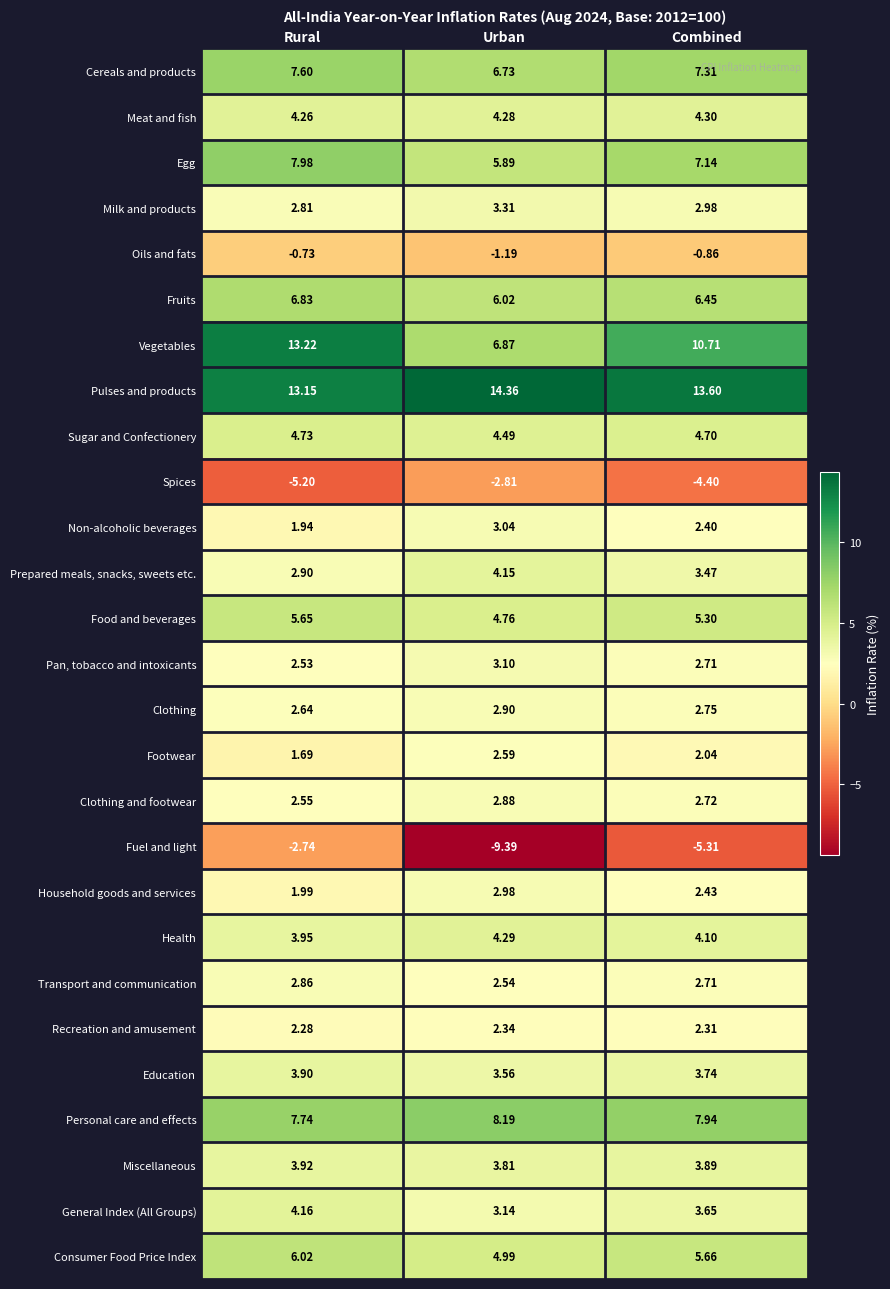

At which label is Health closest to 4?

Rural